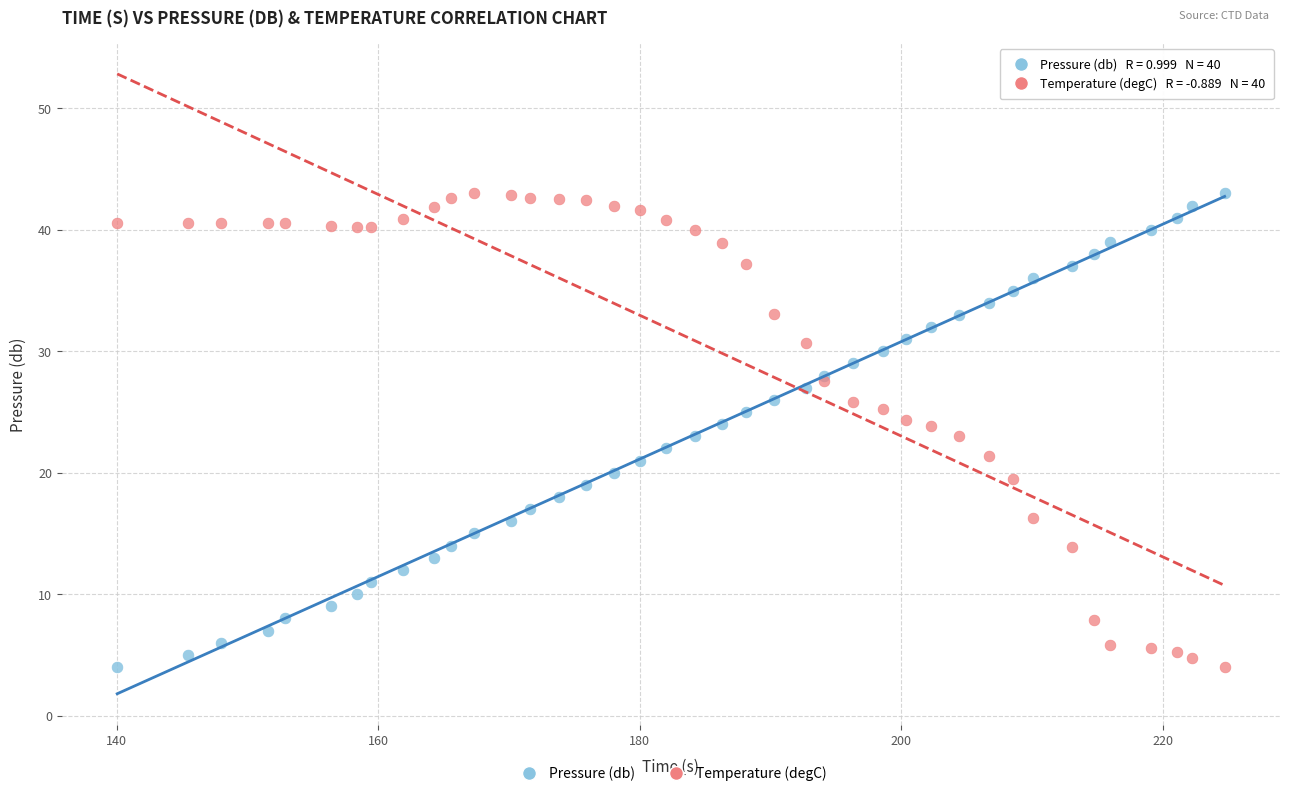

What is the X range (max minus min) for the scatter plot?

84.7